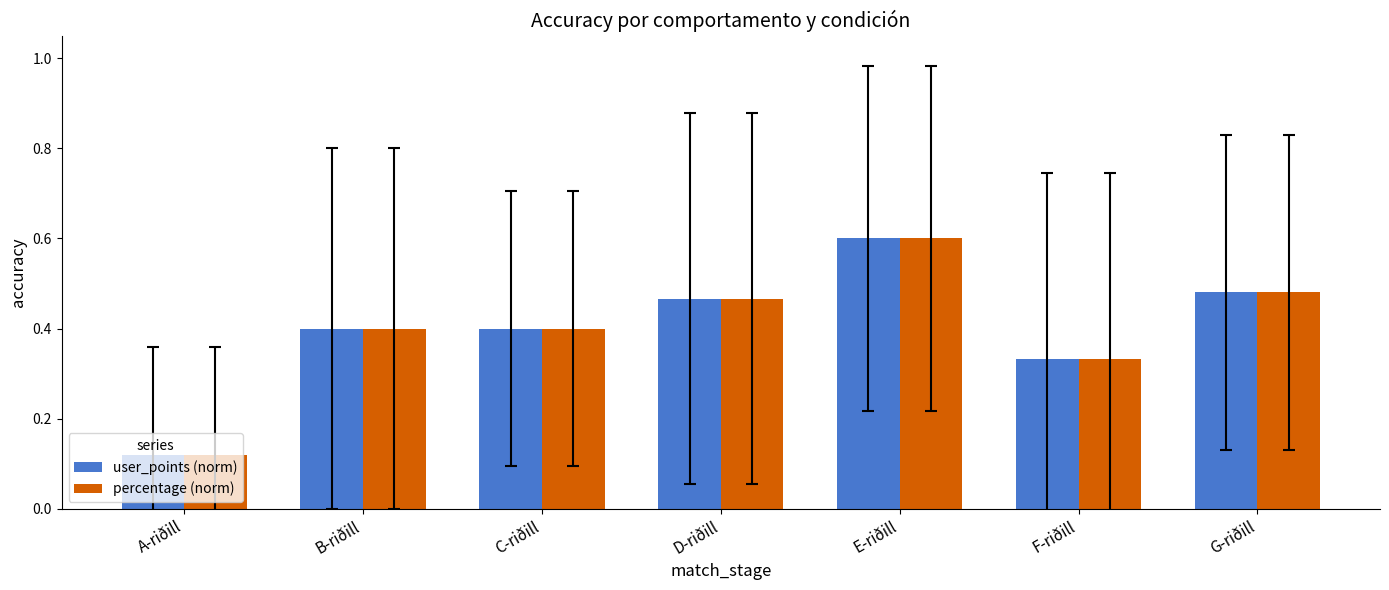

Count the user_points (norm) values in the range 0 to 1.

7